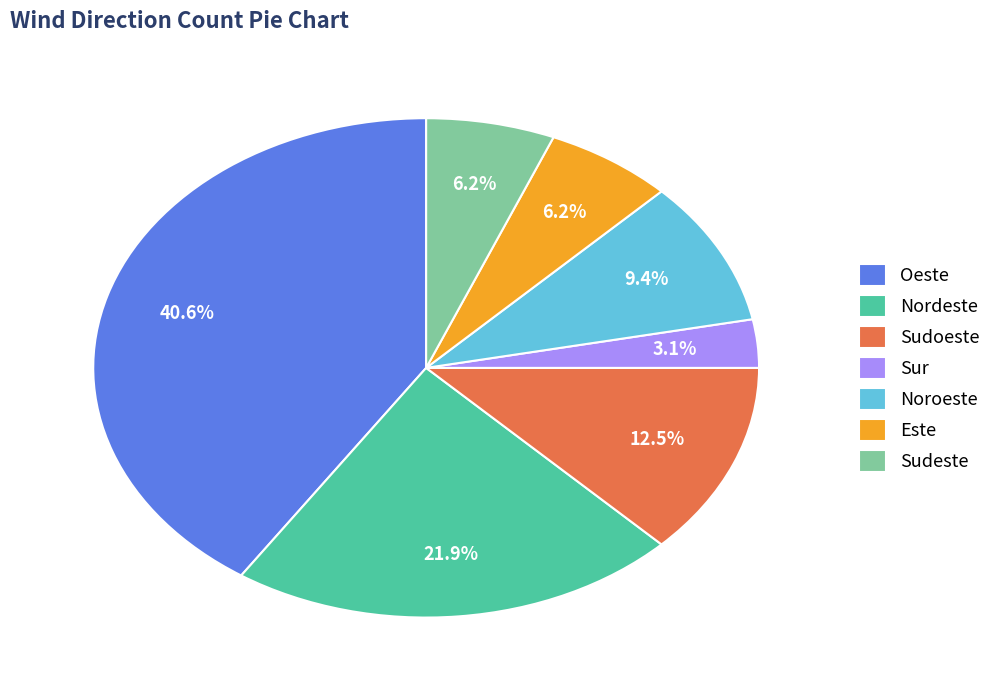

Is it true that Sudeste is 6% of the pie?

True